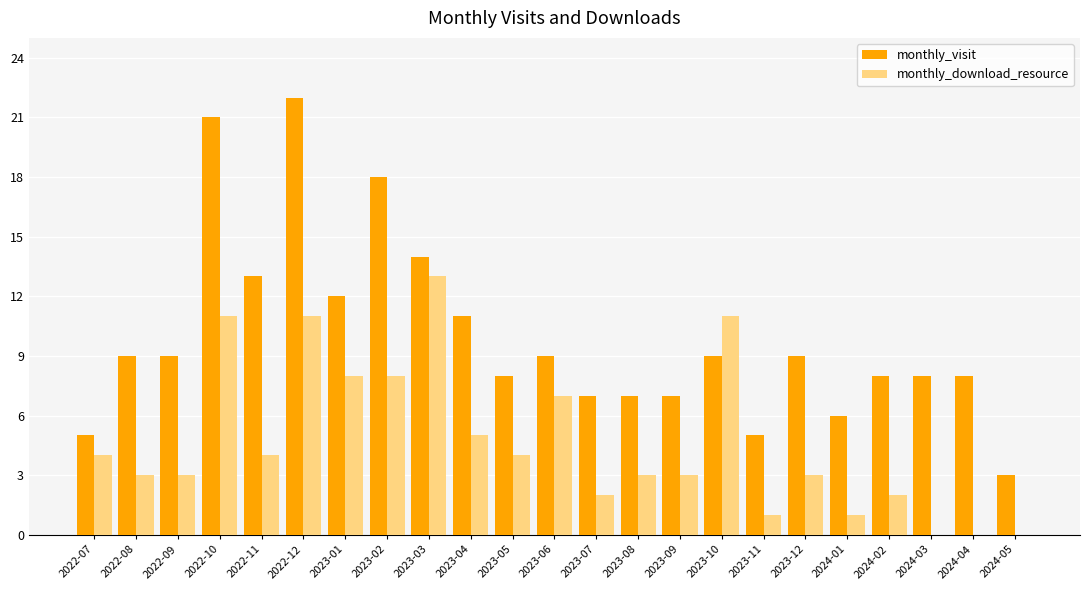

True or false: monthly_download_resource has a value of 5 at 2023-04.

True